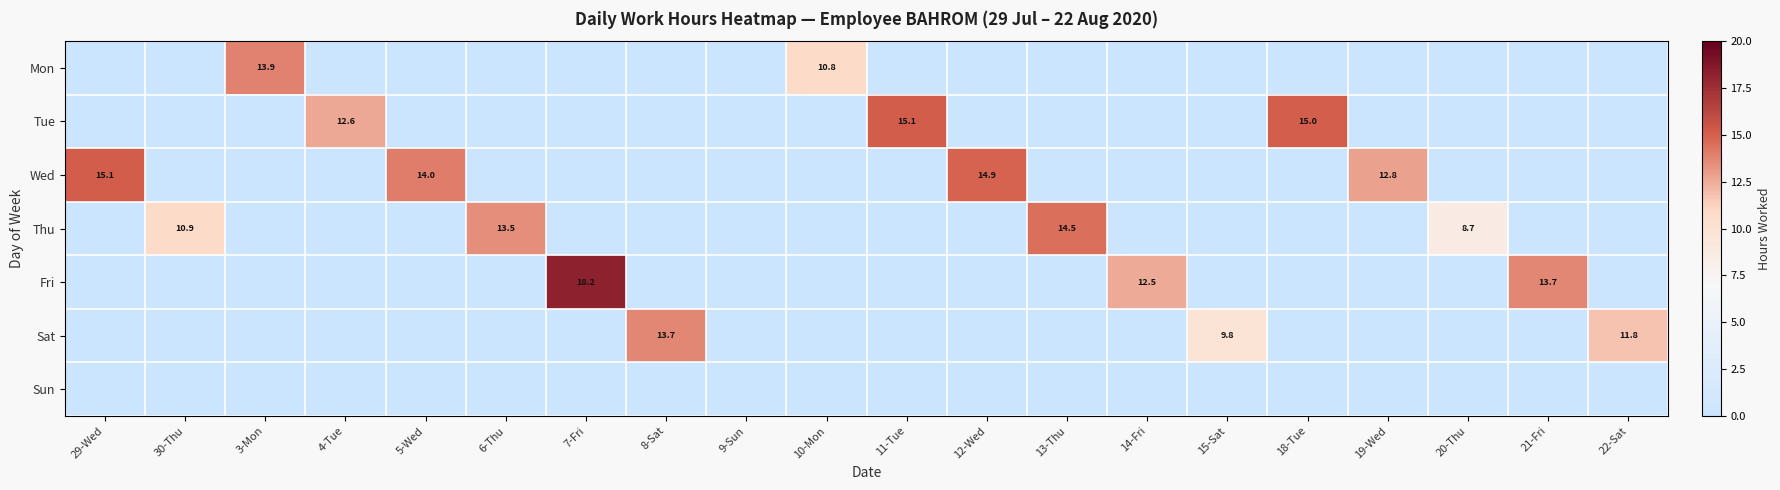

The Tue series shows 9.8 at 18-Tue. True or false?

False